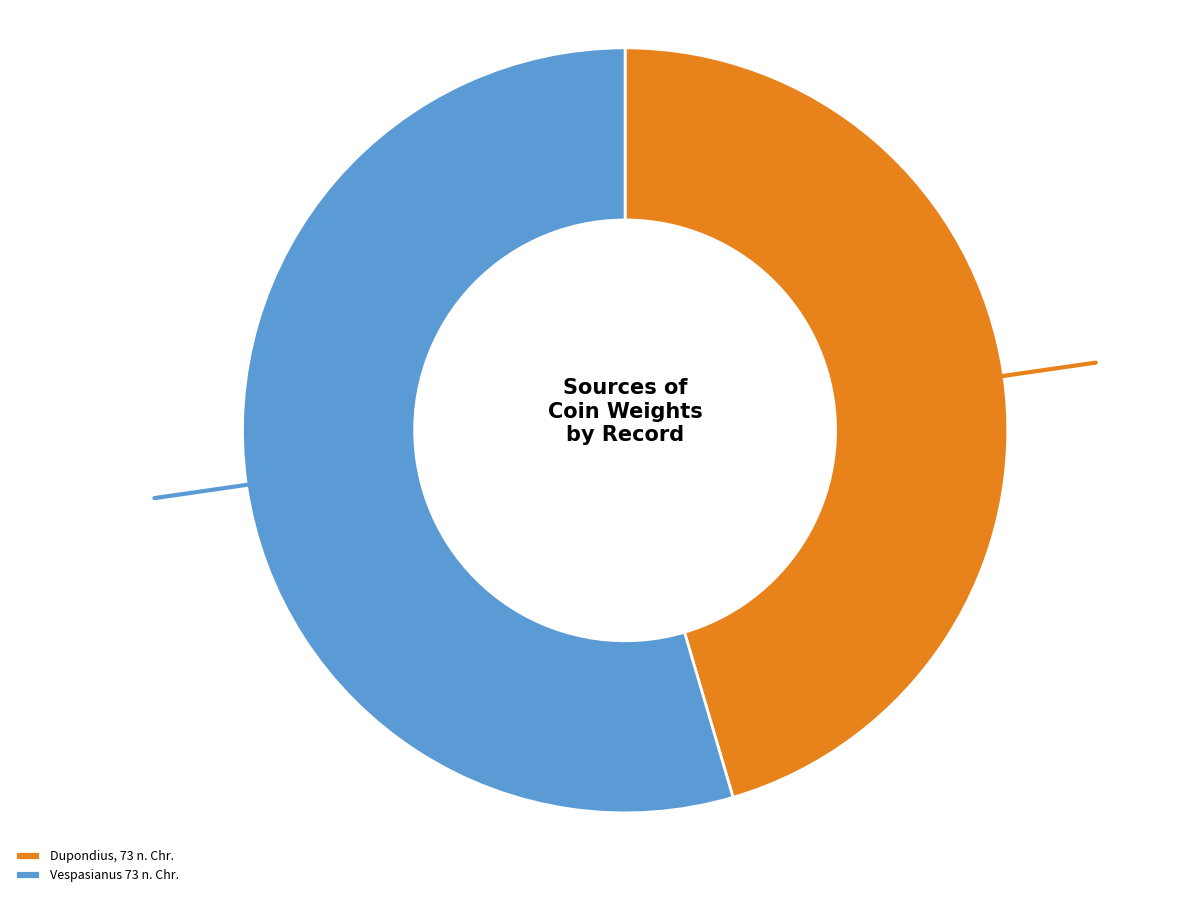

Rank the categories by value from lowest to highest.

Dupondius, 73 n. Chr., Vespasianus 73 n. Chr.